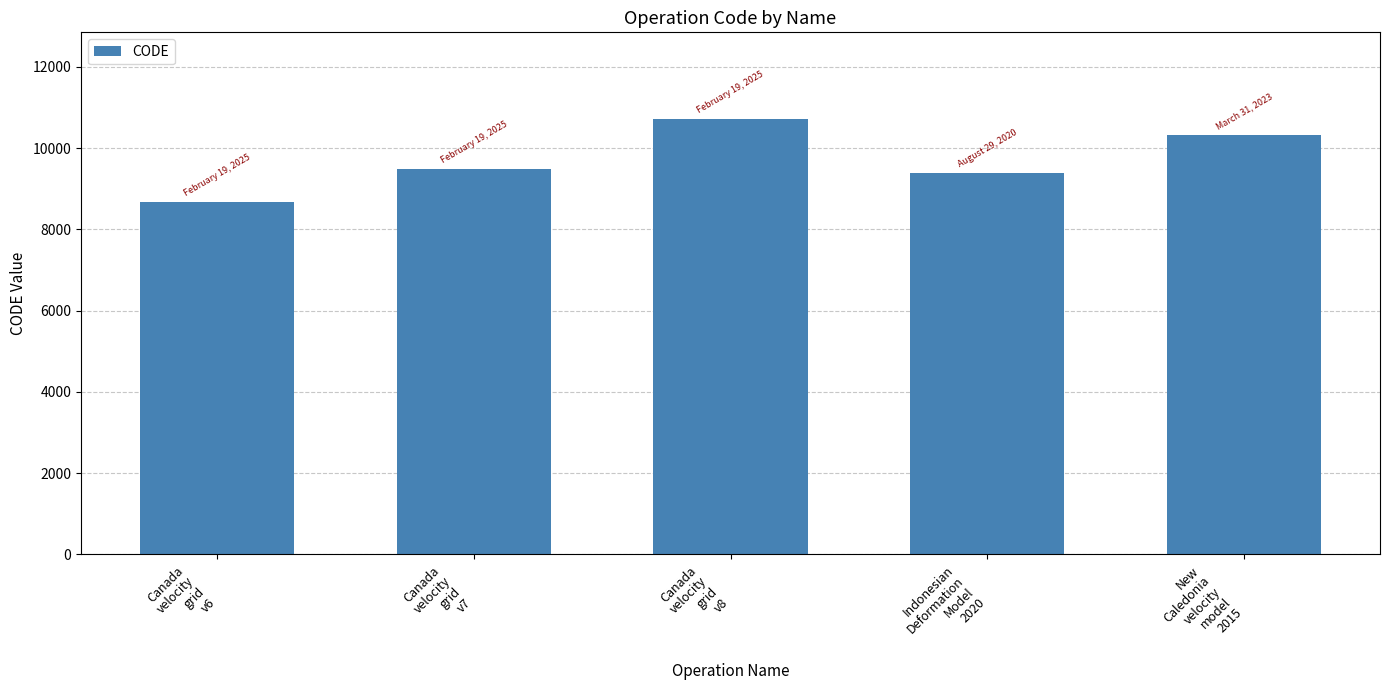

List the labels in order of value, largest first.

Canada
velocity
grid
v8, New
Caledonia
velocity
model
2015, Canada
velocity
grid
v7, Indonesian
Deformation
Model
2020, Canada
velocity
grid
v6